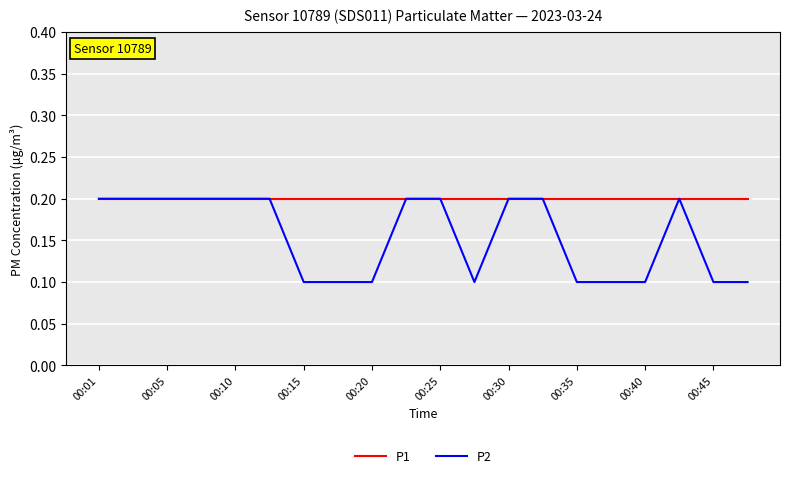

Which series has the largest total across all categories?

P1